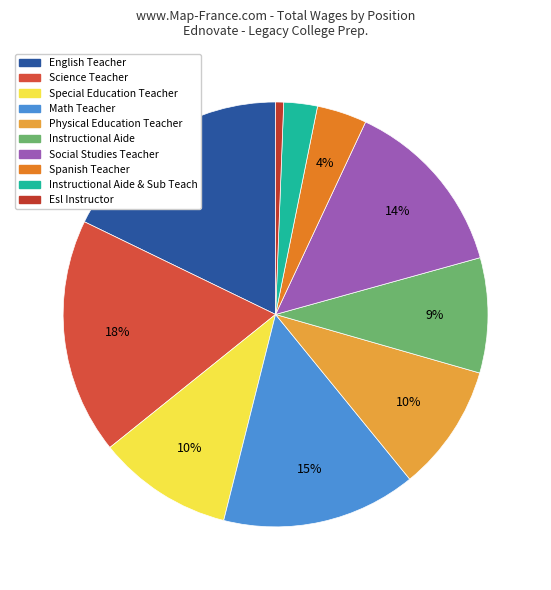

Is it true that Esl Instructor is 1% of the pie?

True